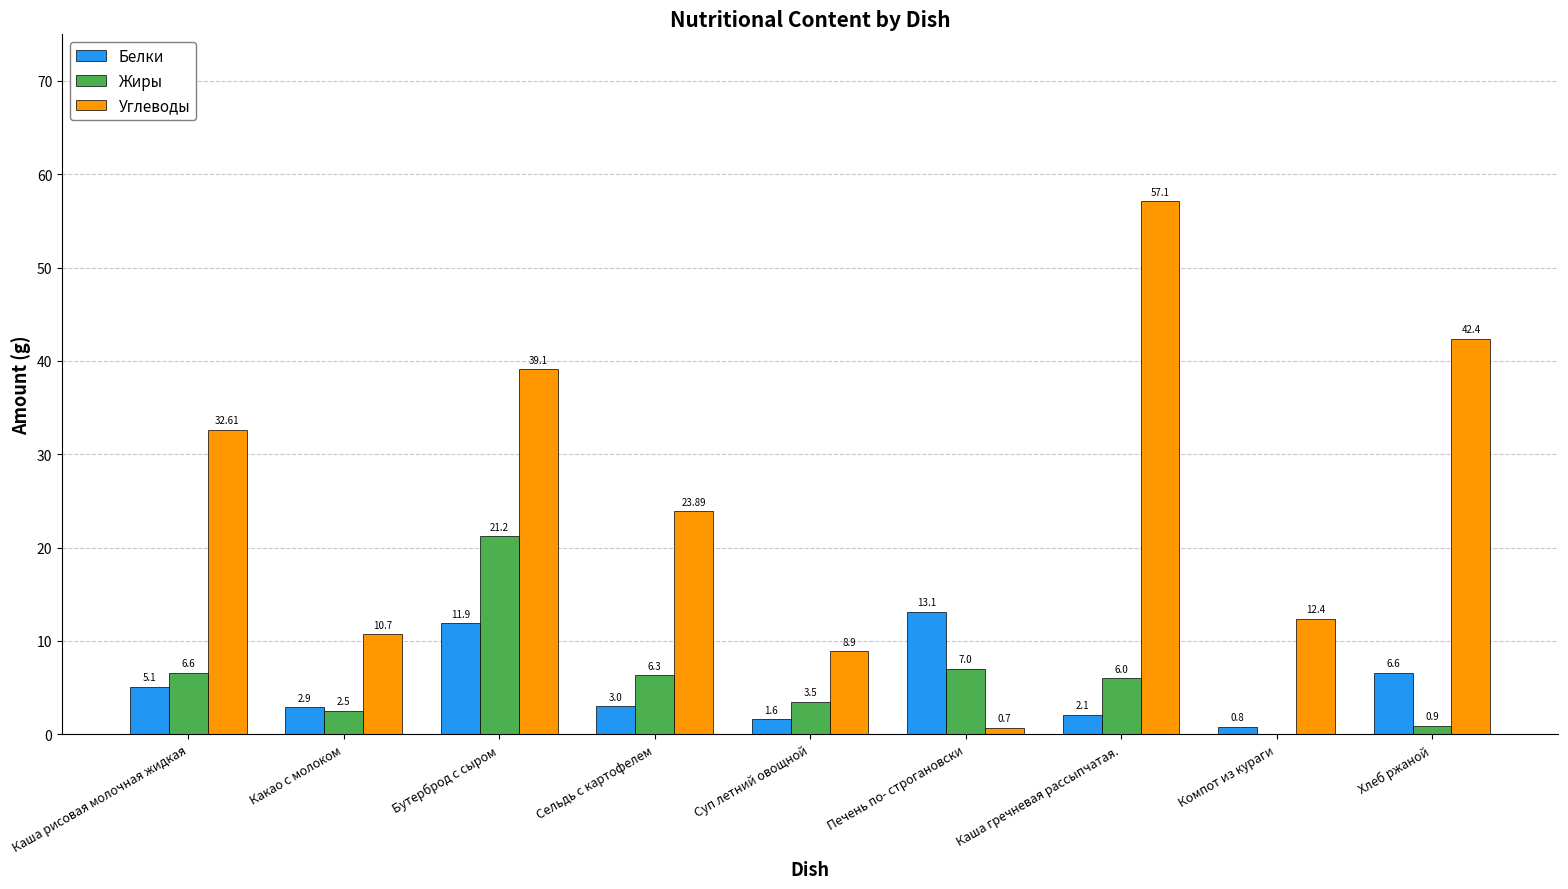

Is it true that Углеводы equals 21.9 at Компот из кураги?

False